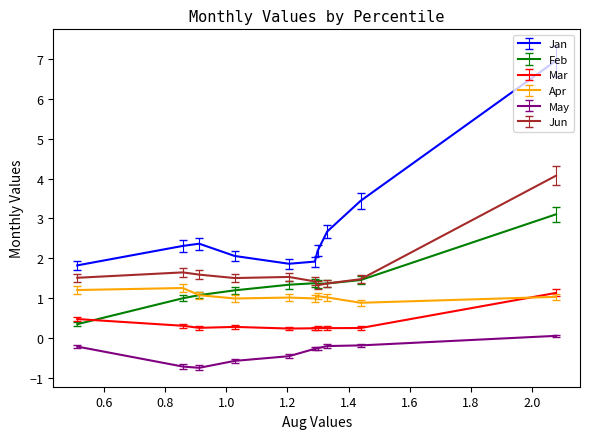

Reading right to left, what are all the values shown in this chart?

Jan: pct95=1.8	pct85=2.3	pct75=2.4	pct65=2.1	pct55=1.9	pct45=1.9	pct35=2.2	pct25=2.7	pct15=3.4	pct05=6.9
Feb: pct95=0.4	pct85=1.0	pct75=1.1	pct65=1.2	pct55=1.3	pct45=1.4	pct35=1.4	pct25=1.4	pct15=1.5	pct05=3.1
Mar: pct95=0.5	pct85=0.3	pct75=0.3	pct65=0.3	pct55=0.2	pct45=0.3	pct35=0.3	pct25=0.3	pct15=0.3	pct05=1.1
Apr: pct95=1.2	pct85=1.3	pct75=1.1	pct65=1.0	pct55=1.0	pct45=1.0	pct35=1.1	pct25=1.0	pct15=0.9	pct05=1.0
May: pct95=-0.2	pct85=-0.7	pct75=-0.7	pct65=-0.6	pct55=-0.4	pct45=-0.3	pct35=-0.2	pct25=-0.2	pct15=-0.2	pct05=0.1
Jun: pct95=1.5	pct85=1.7	pct75=1.6	pct65=1.5	pct55=1.5	pct45=1.4	pct35=1.3	pct25=1.4	pct15=1.5	pct05=4.1